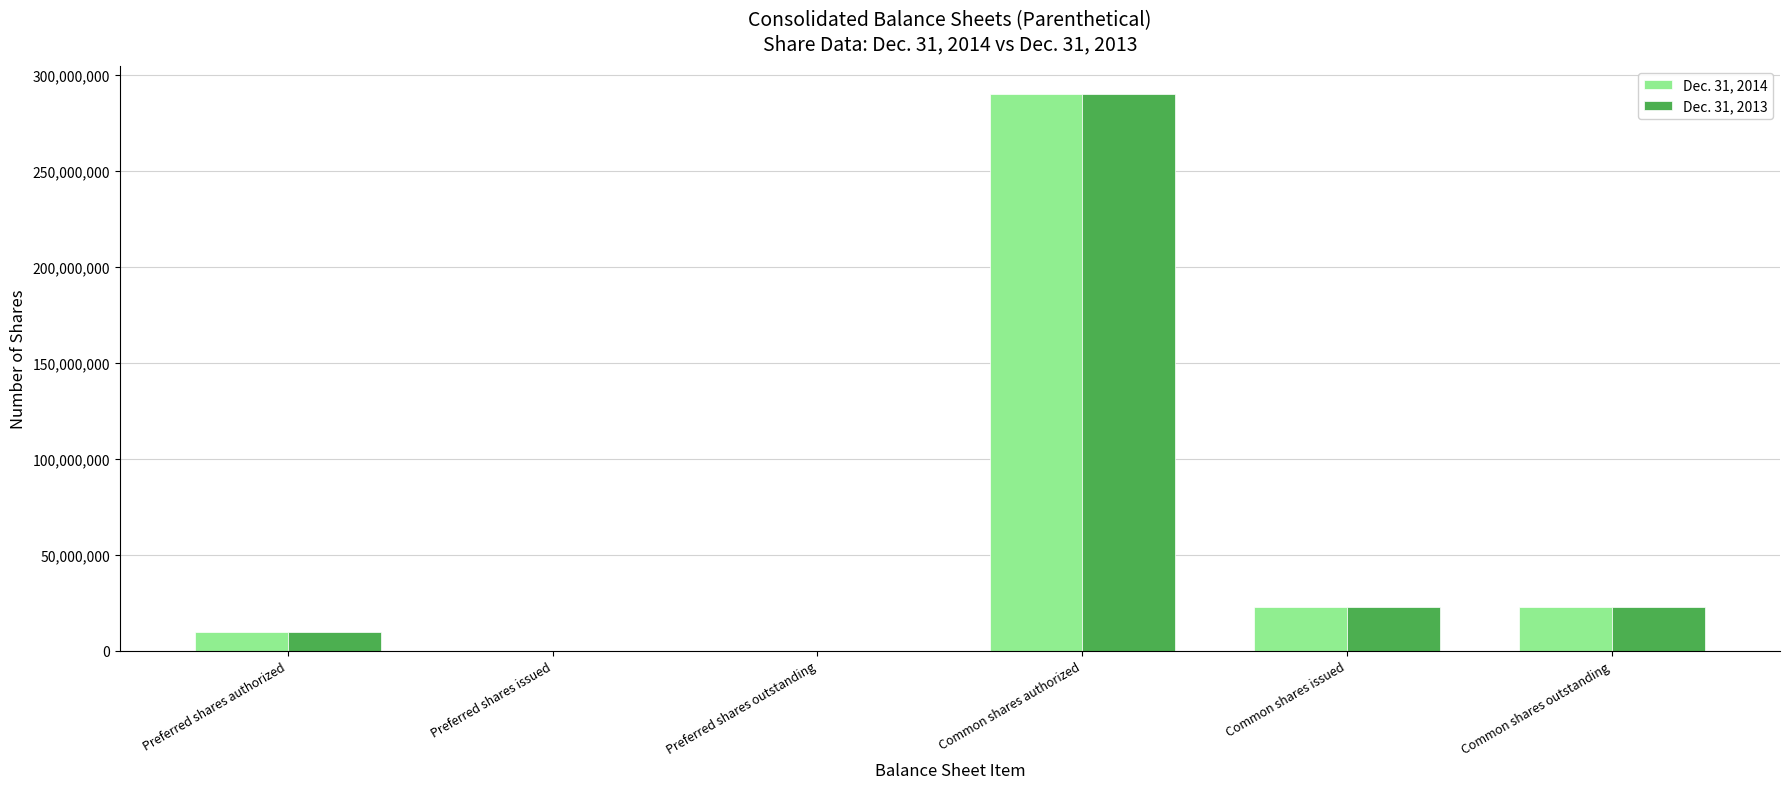

What is the total value across all series at Common shares outstanding?

46056299